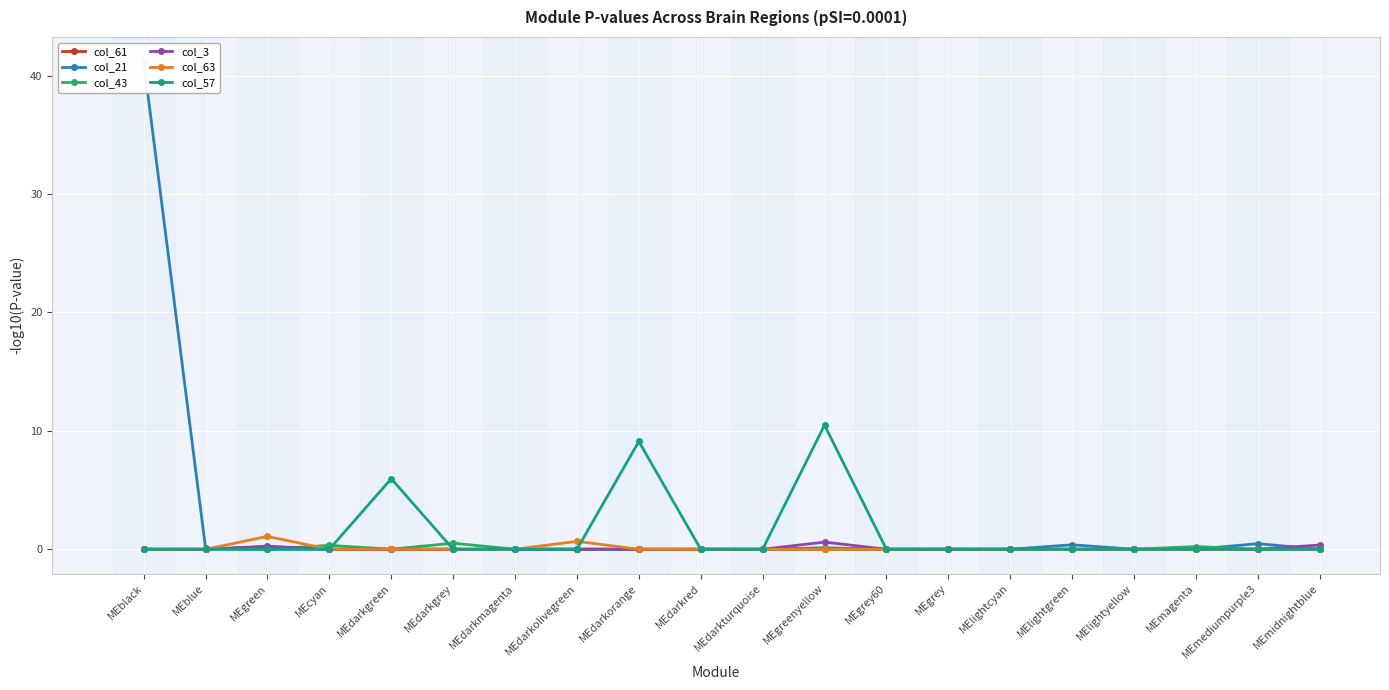

List the series in order of their peak value, highest first.

col_21, col_57, col_63, col_3, col_43, col_61